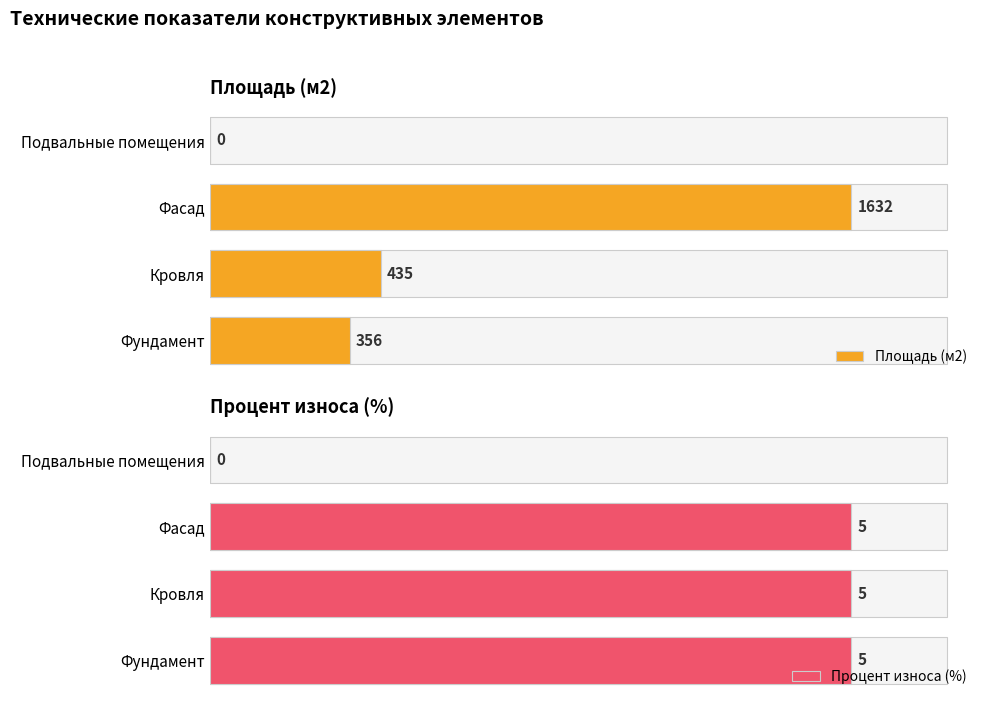

The Площадь (м2) series shows -547 at Подвальные помещения. True or false?

False